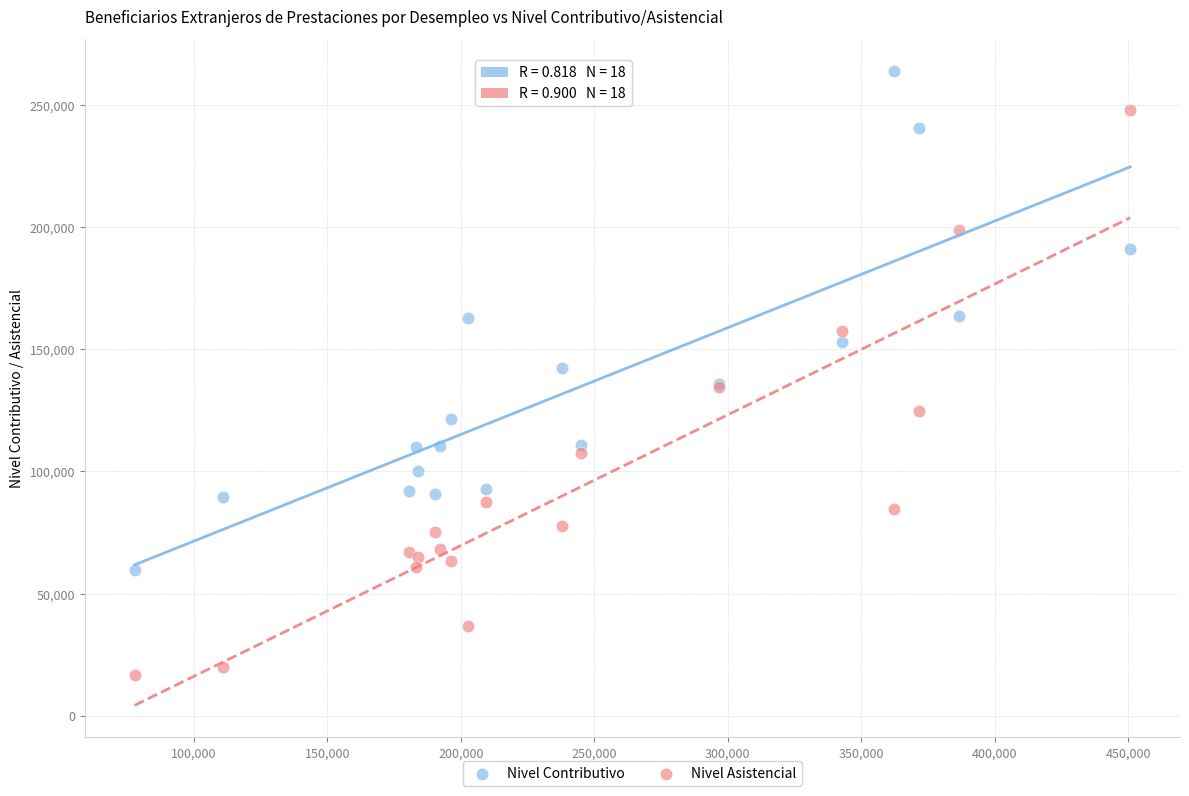

Which series reaches the minimum Y coordinate?

Nivel Asistencial